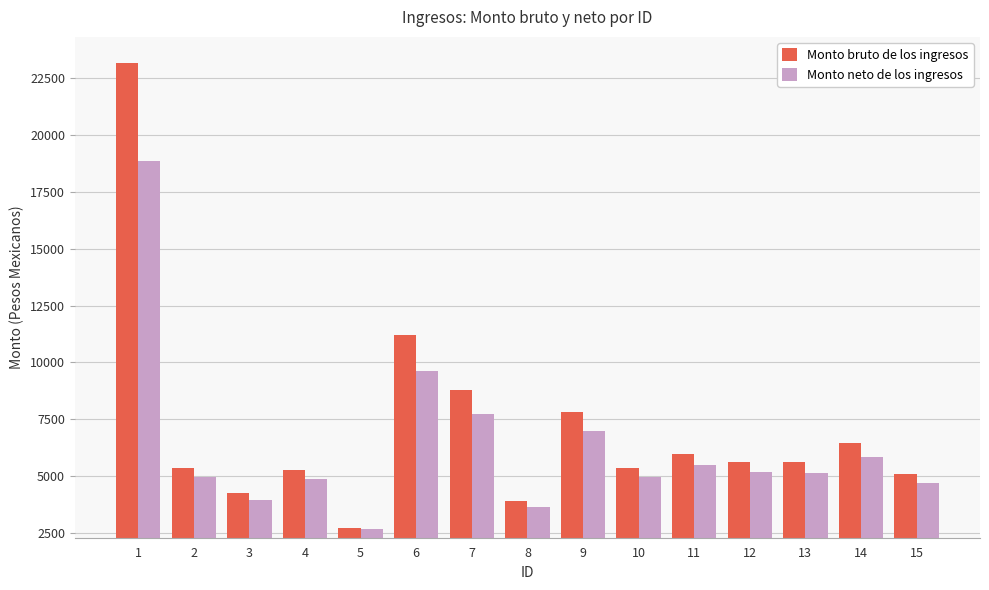

Is the value of Monto bruto de los ingresos at 2 greater than the value of Monto neto de los ingresos at 10?

Yes